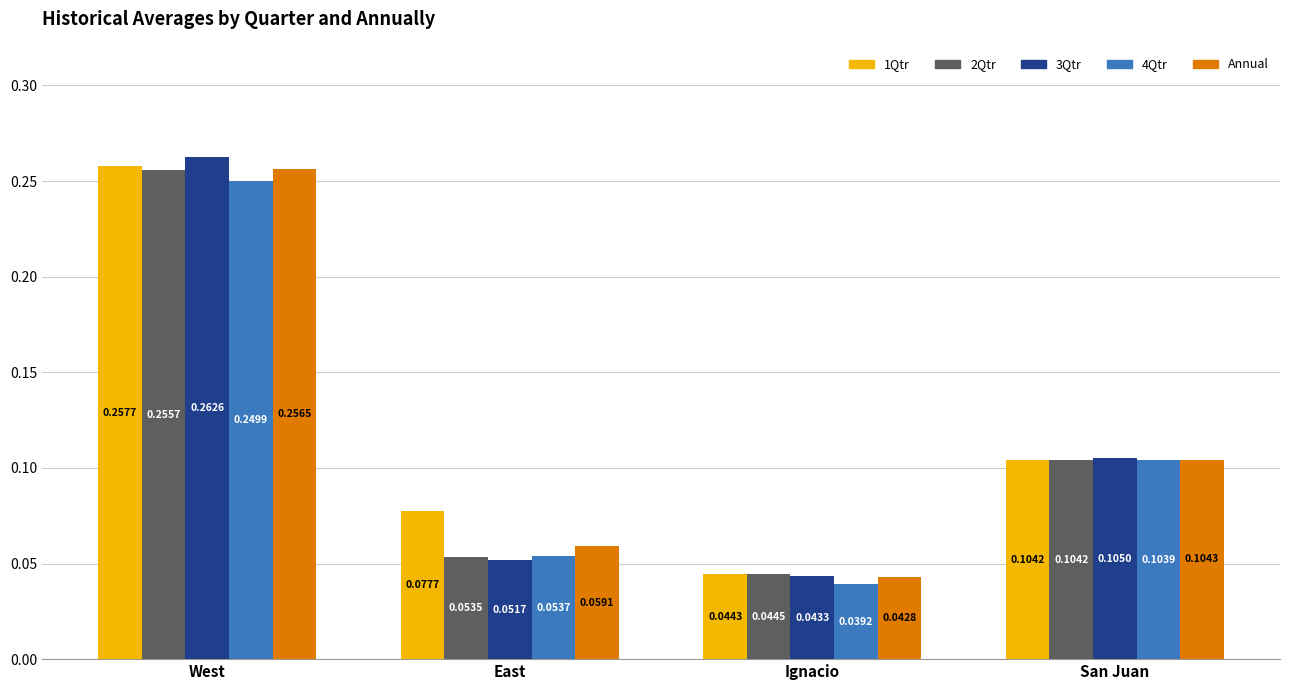

At which category does the chart reach its minimum across all series?

Ignacio